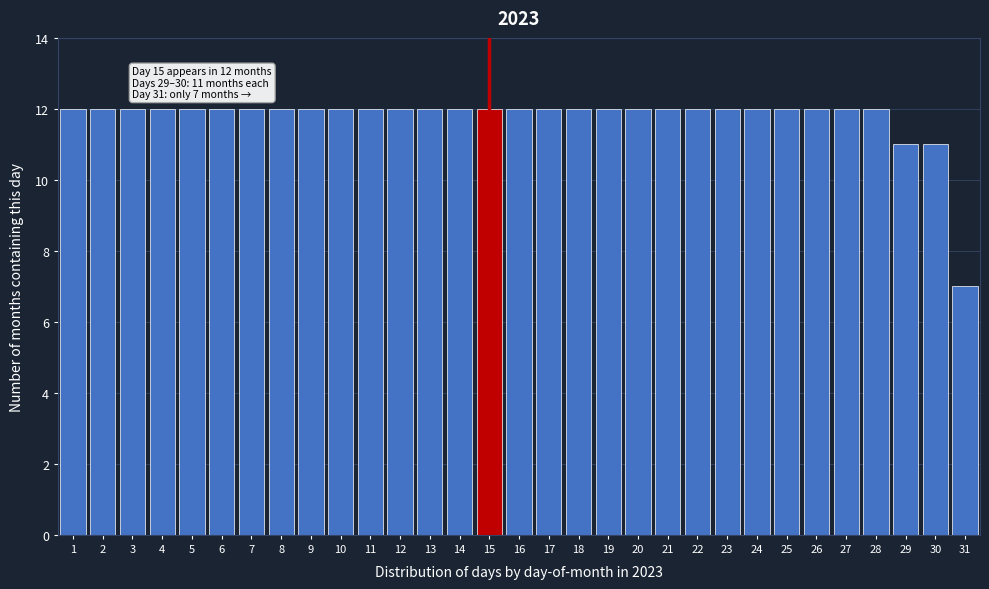

What is the value of the 22nd bar from the left?

12